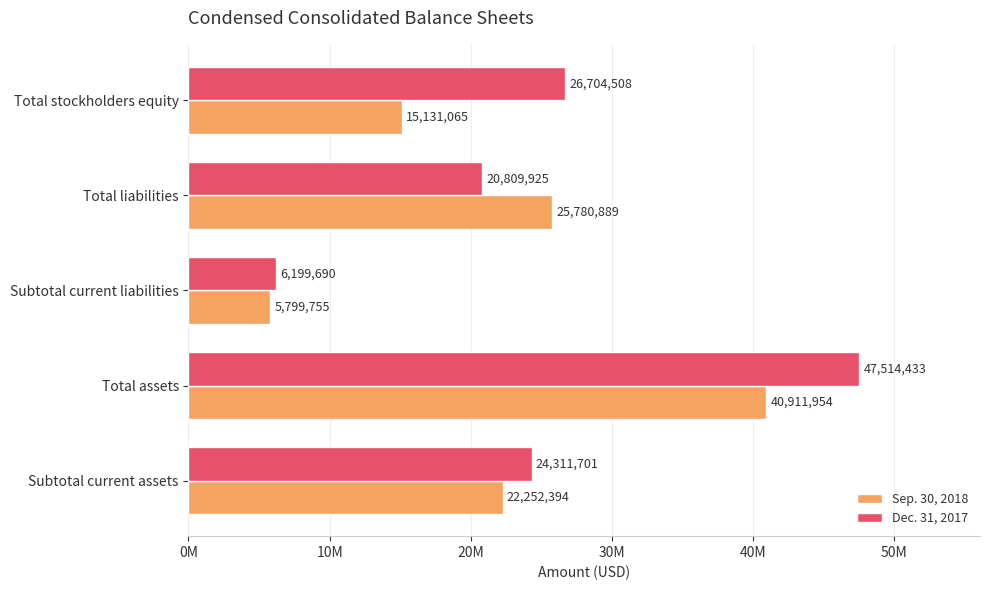

What are all the series names shown in the legend?

Sep. 30, 2018, Dec. 31, 2017